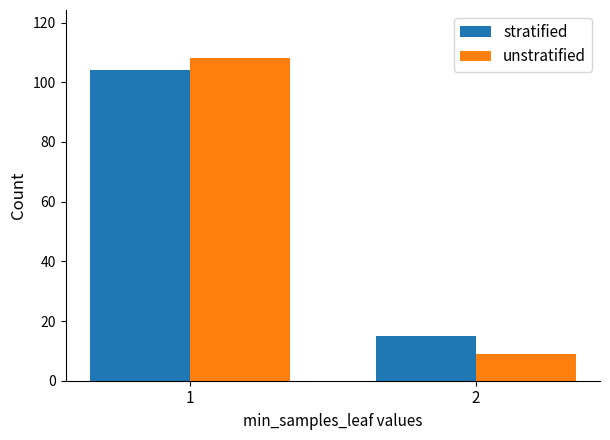

True or false: stratified has a value of 6 at 2.

False